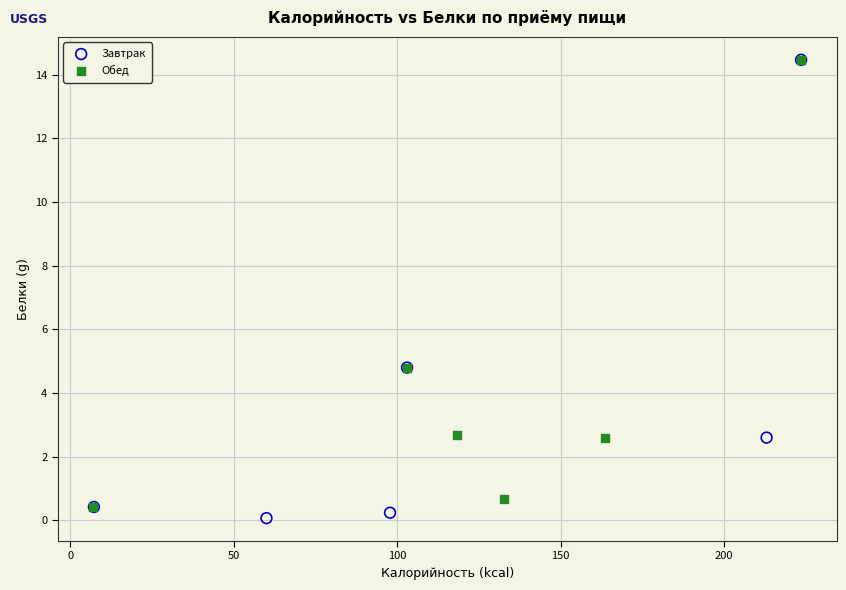

Which series has the widest spread of Y values?

Завтрак